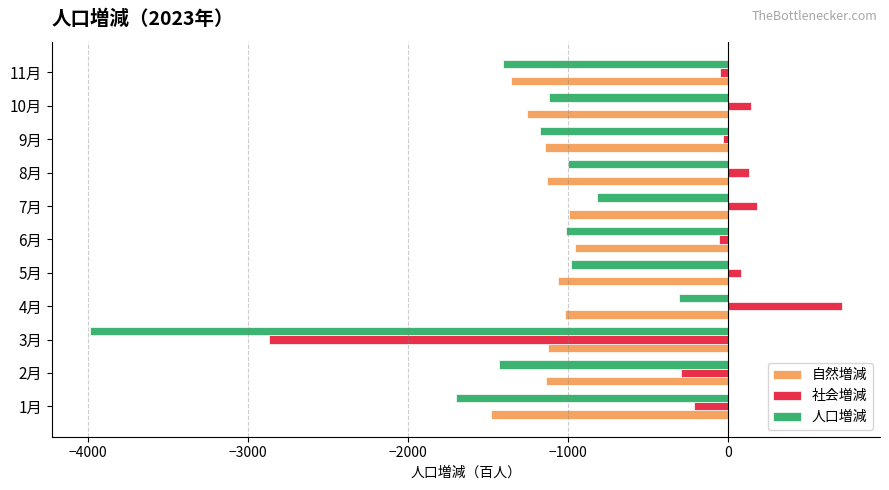

The value of 自然増減 at 5月 is -1063. True or false?

True